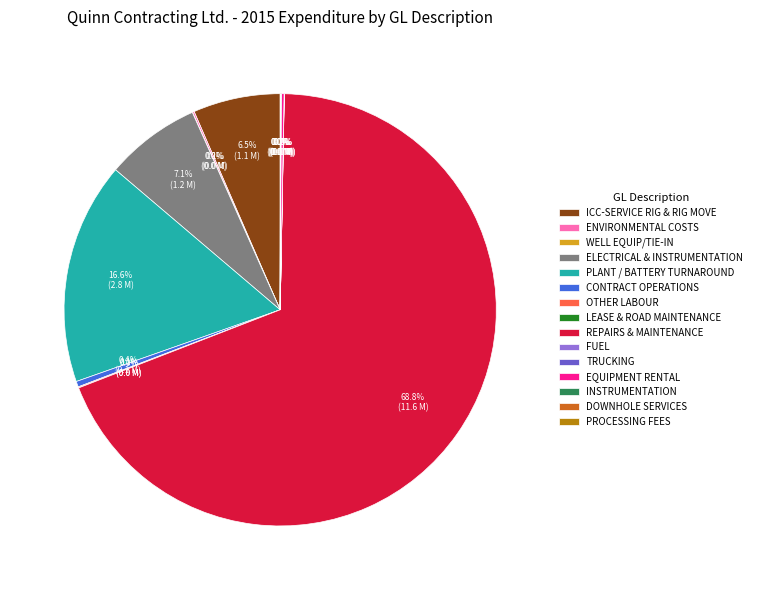

Does any single category account for the majority?

Yes